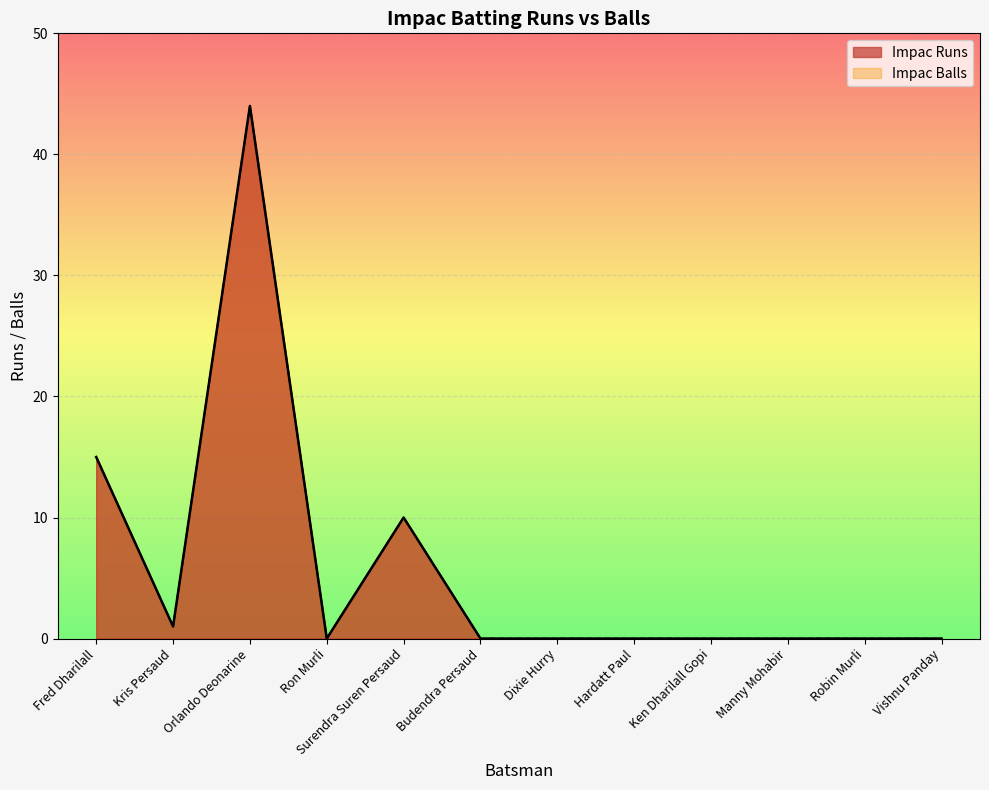

List the series in order of their peak value, highest first.

Impac Runs, Impac Balls